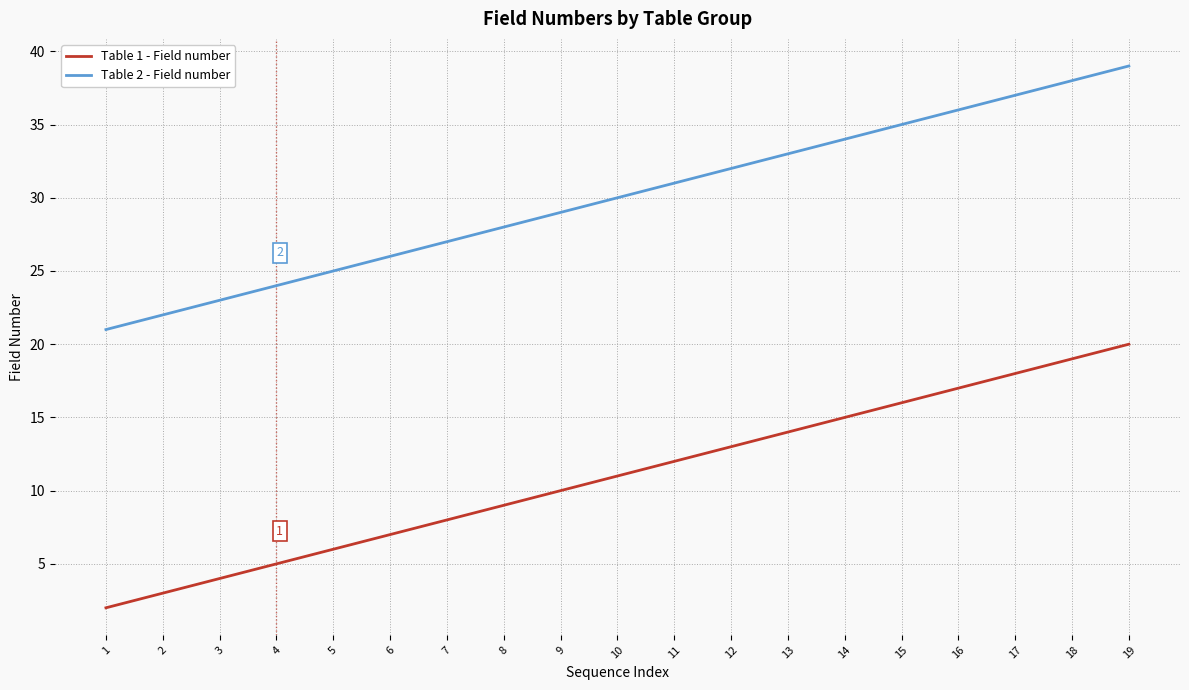

True or false: Table 1 - Field number and Table 2 - Field number cross at least once.

False